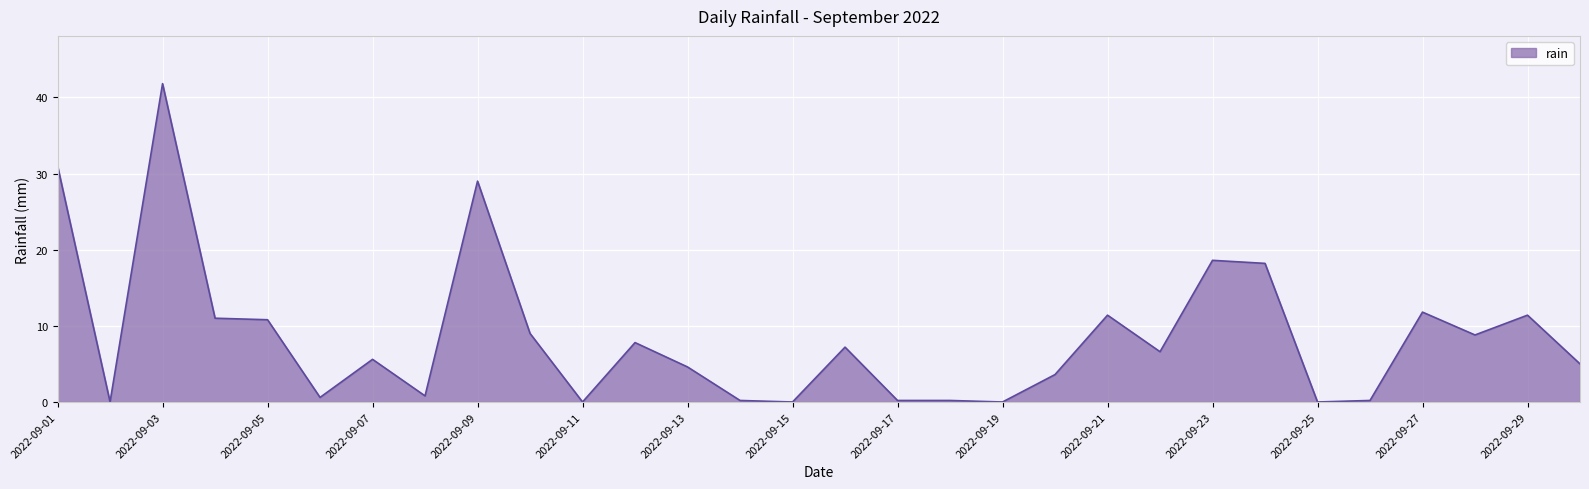

What is the difference between the maximum and minimum values?

41.8